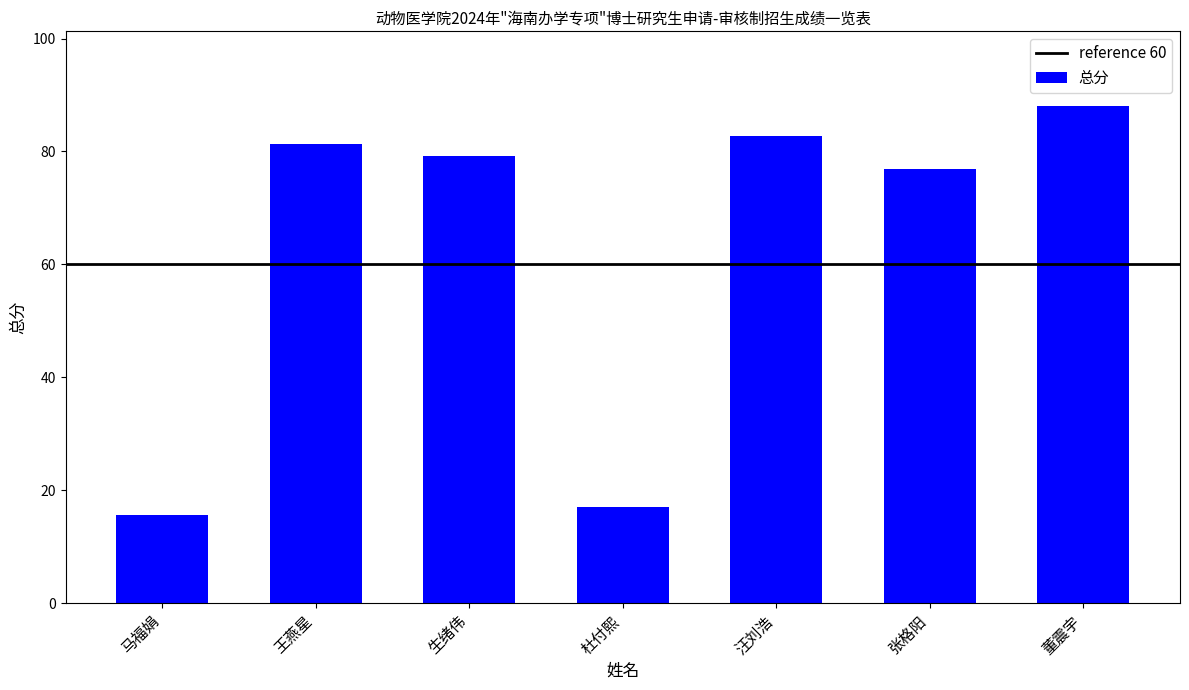

List the labels in order of value, largest first.

董震宇, 汪刘浩, 王燕星, 生绪伟, 张格阳, 杜付熙, 马福娟